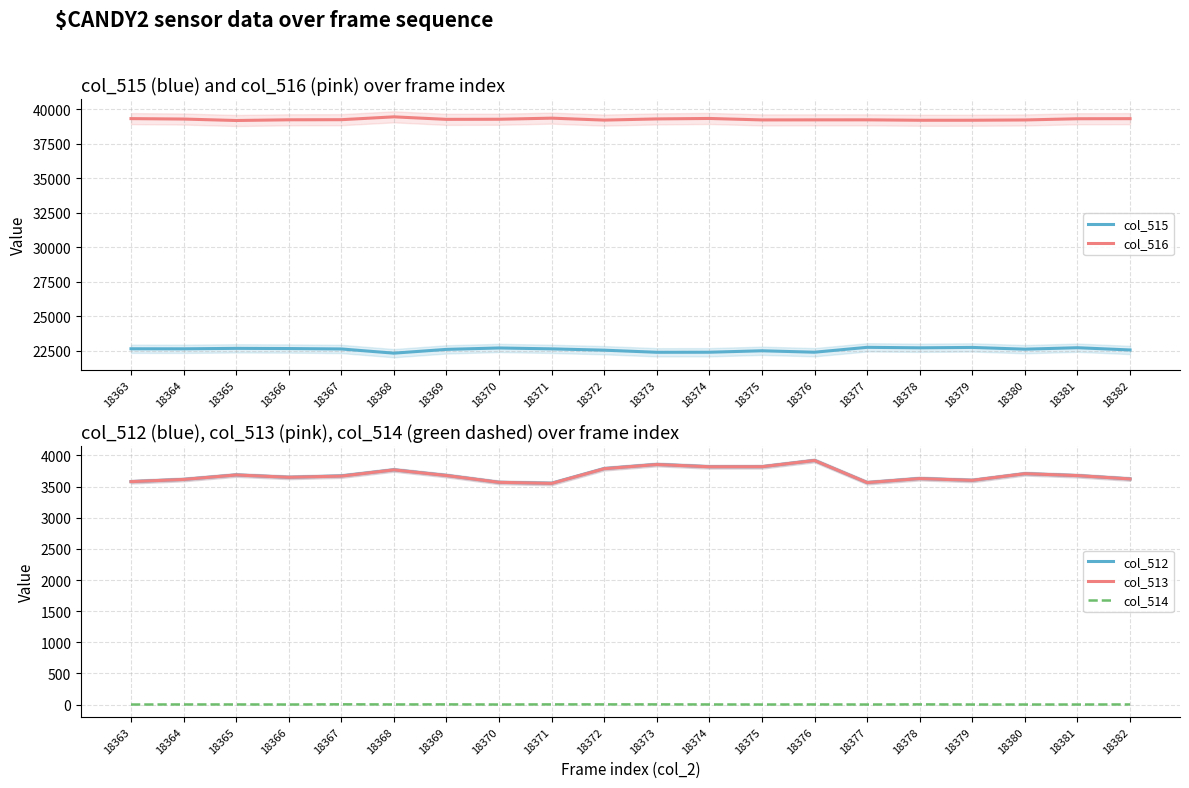

How many interior local peaks does the col_512 series have?

6